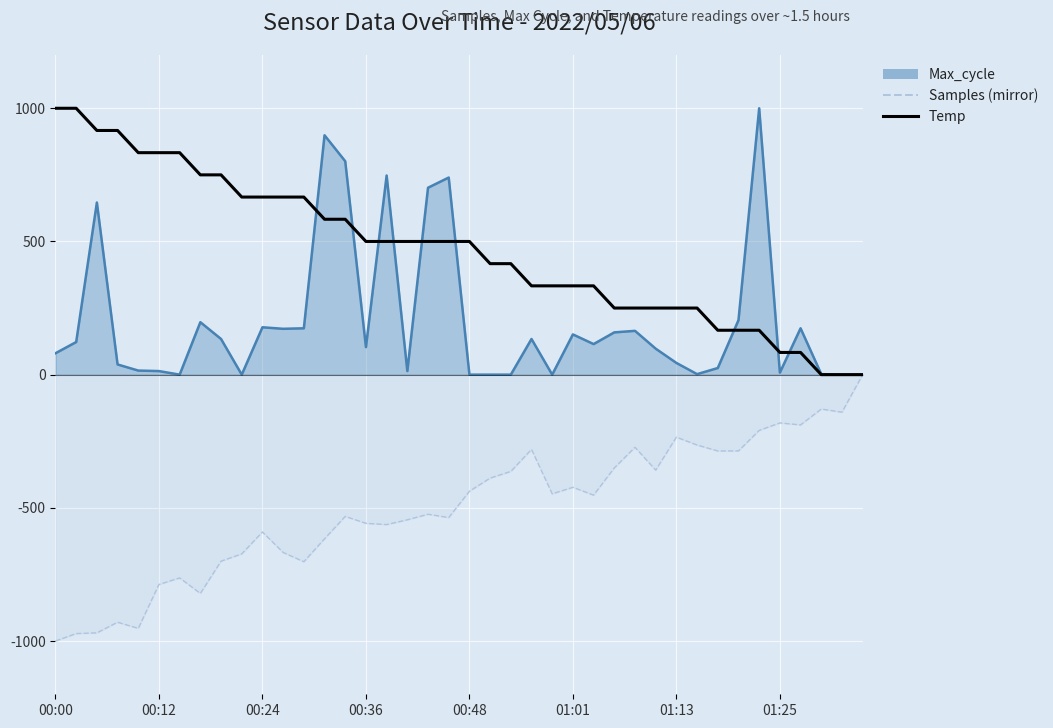

Which series ends up on top after the final intersection of Max_cycle line and Temp?

Max_cycle line